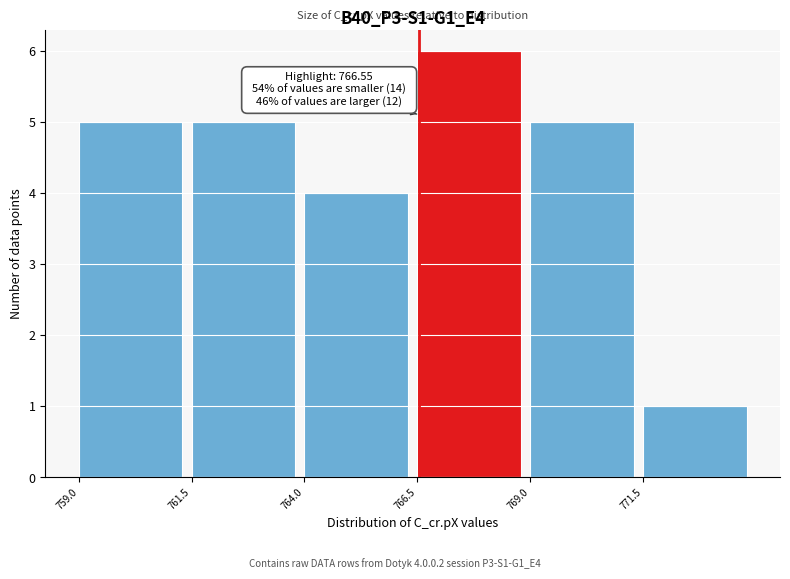

Over which range of the x-axis is the bar tallest?

766.5 to 769.0